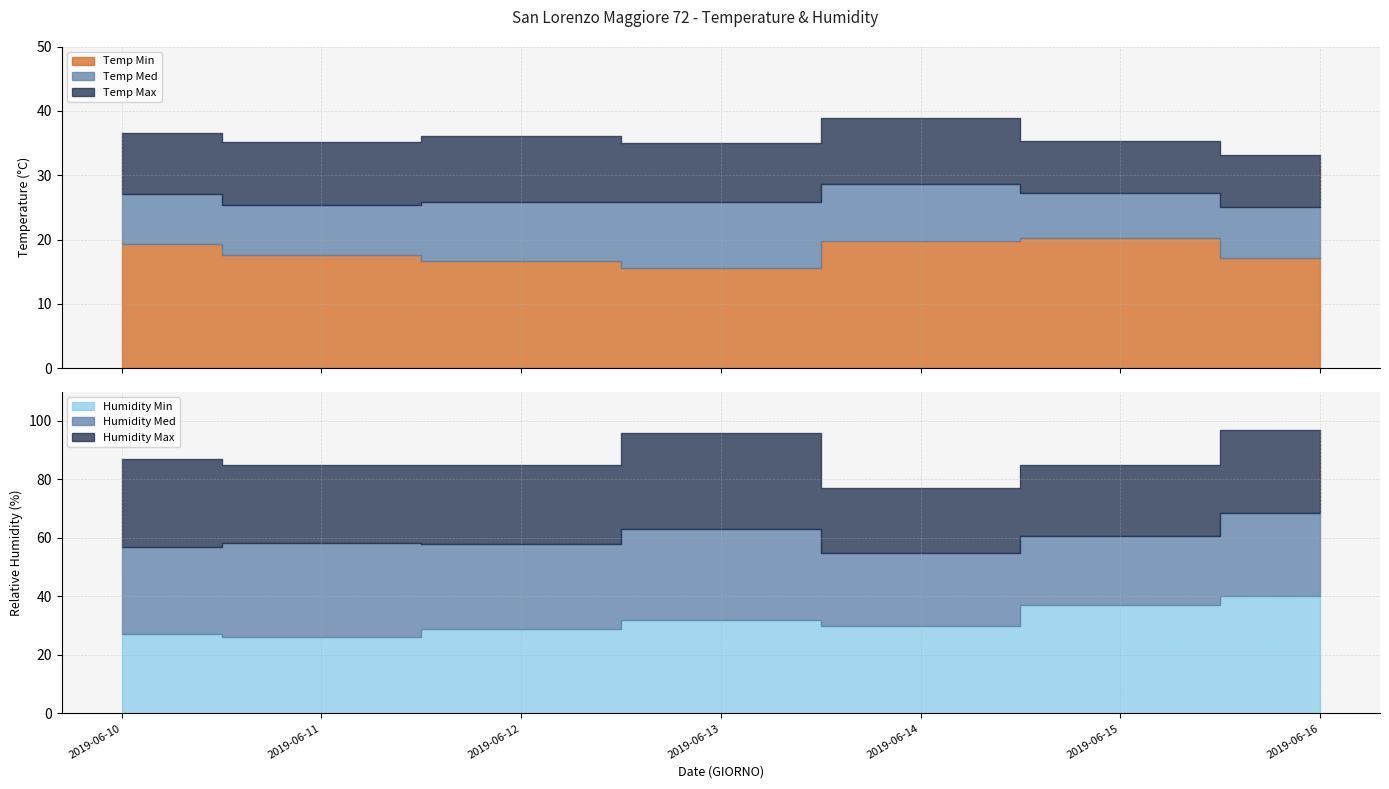

Reading left to right, extract all data points from this chart.

Temp Max: 2019-06-10=36.6	2019-06-11=35.1	2019-06-12=36.1	2019-06-13=35.0	2019-06-14=38.9	2019-06-15=35.3	2019-06-16=33.2
Temp Med: 2019-06-10=27.1	2019-06-11=25.4	2019-06-12=25.8	2019-06-13=25.8	2019-06-14=28.7	2019-06-15=27.2	2019-06-16=25.0
Temp Min: 2019-06-10=19.3	2019-06-11=17.6	2019-06-12=16.7	2019-06-13=15.6	2019-06-14=19.8	2019-06-15=20.3	2019-06-16=17.1
Humidity Max: 2019-06-10=87.0	2019-06-11=85.0	2019-06-12=85.0	2019-06-13=96.0	2019-06-14=77.0	2019-06-15=85.0	2019-06-16=97.0
Humidity Med: 2019-06-10=56.8	2019-06-11=58.2	2019-06-12=58.1	2019-06-13=62.9	2019-06-14=54.7	2019-06-15=60.8	2019-06-16=68.6
Humidity Min: 2019-06-10=27.0	2019-06-11=26.0	2019-06-12=29.0	2019-06-13=32.0	2019-06-14=30.0	2019-06-15=37.0	2019-06-16=40.0